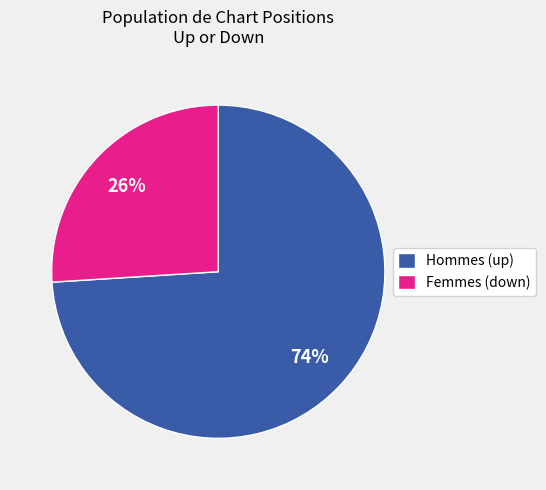

Which slice is the largest?

Hommes (up)